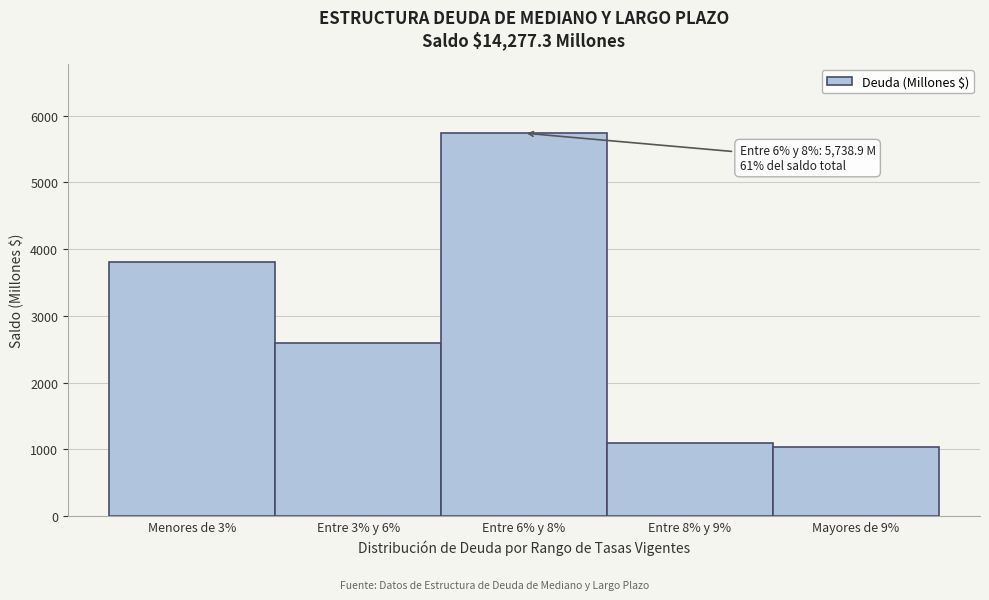

Reading left to right, what are all the values shown in this chart?

3807.5	2595.8	5738.9	1101.1	1034.0